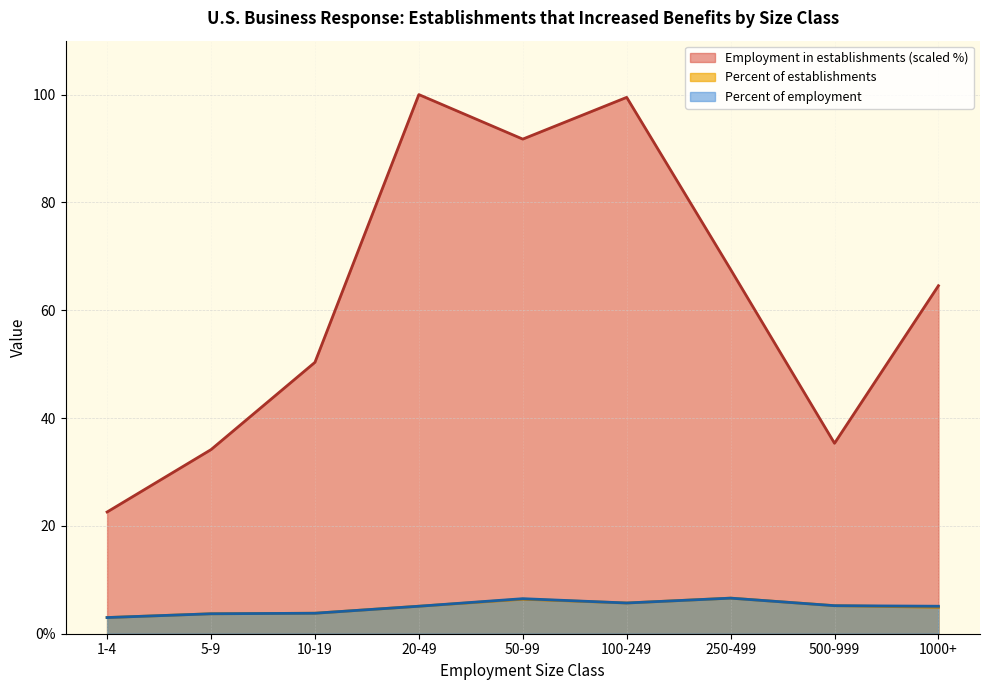

What is the label of the 9th point from the right?

1-4